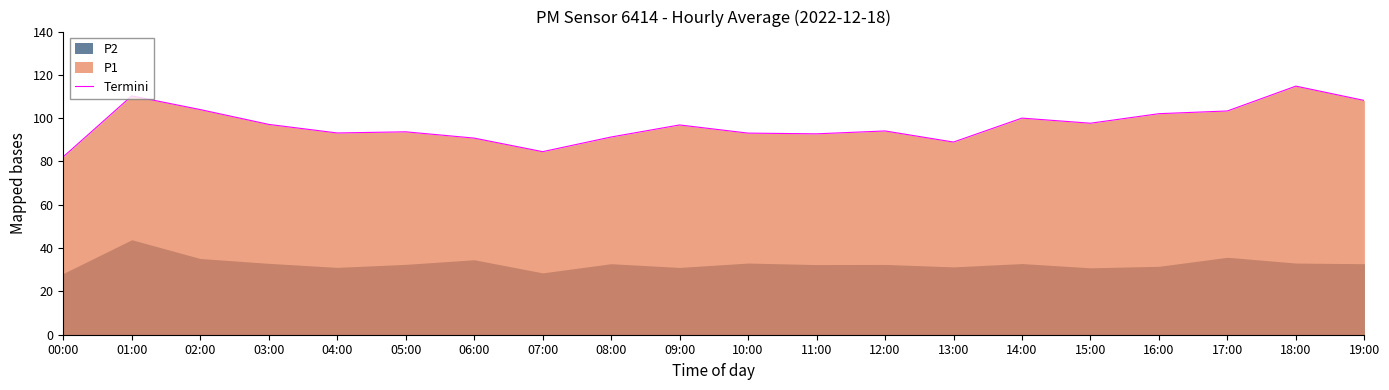

The value at 06:00 is 37.0. True or false?

False